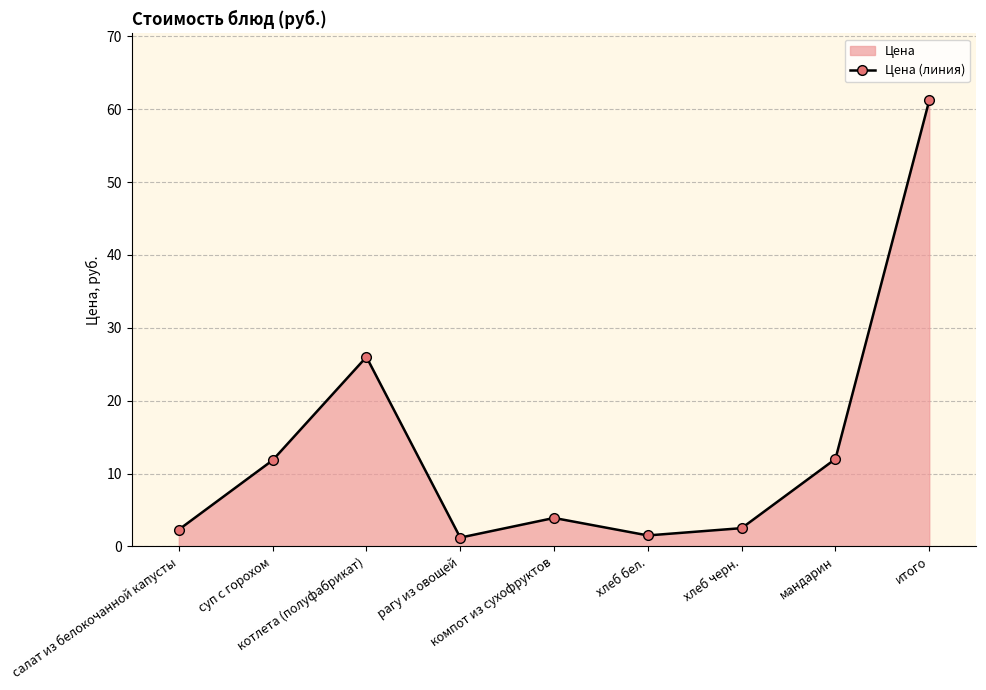

What is the value of the 5th point from the left?

3.9